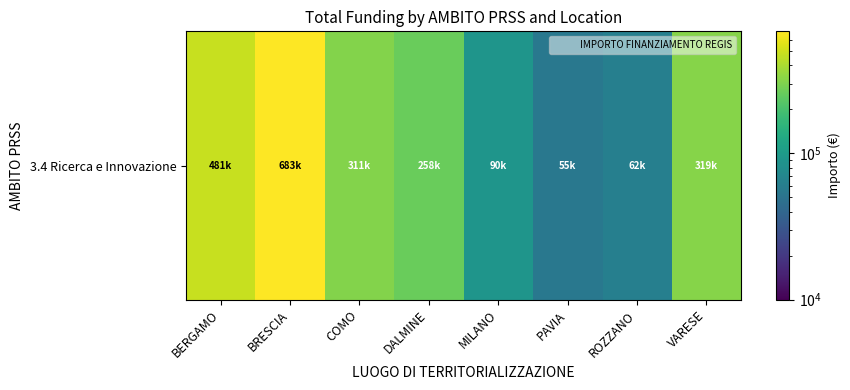

Is it true that the value at MILANO is 24315.1?

False